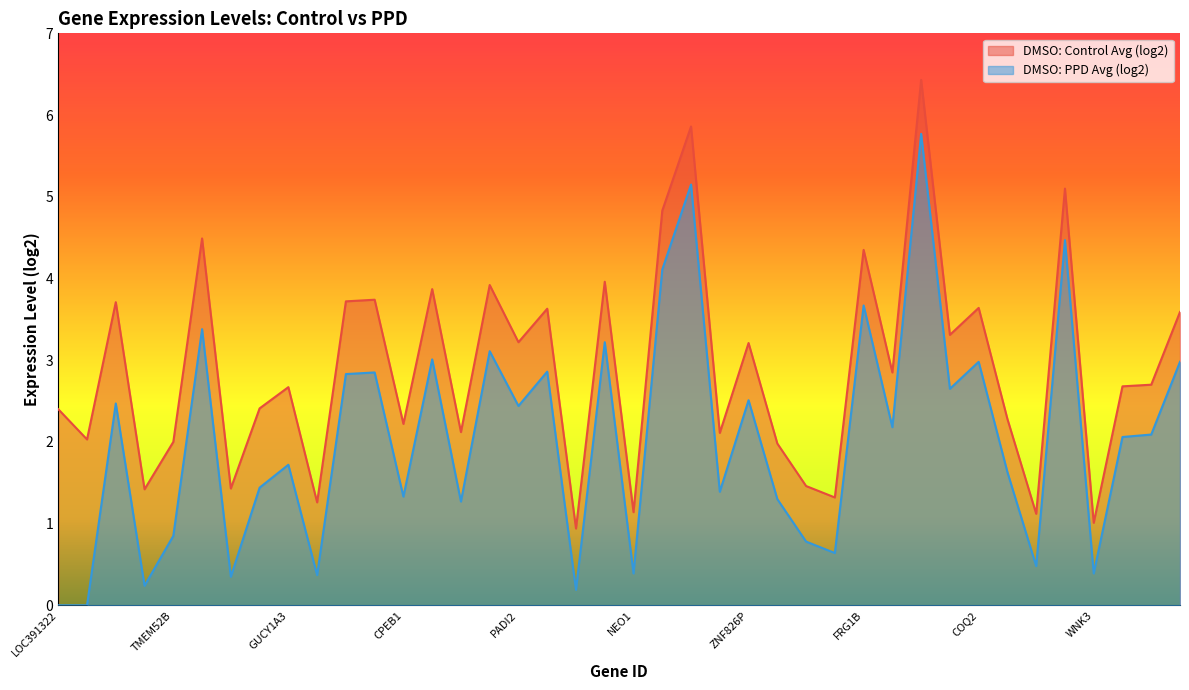

Where is DMSO: PPD Avg (log2) nearest to the value 2?

ZDHHC14